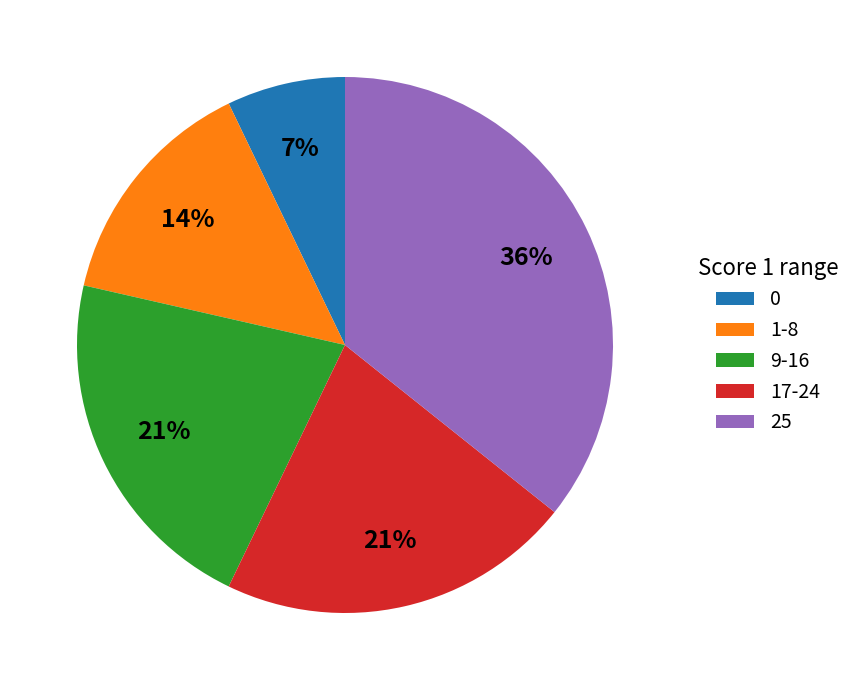

To the nearest percent, what is the average slice percentage?

20%